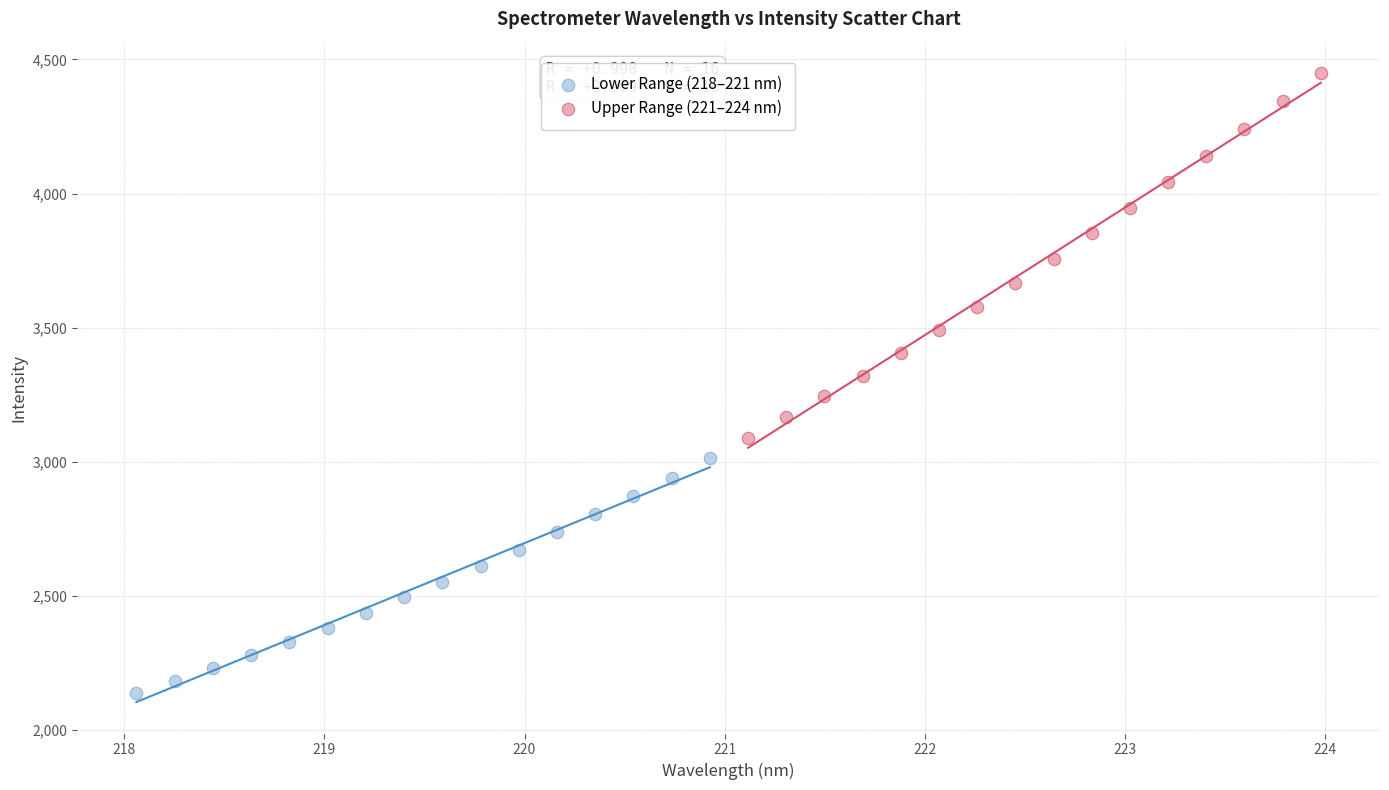

What are all the series names shown in the legend?

Lower Range (218–221 nm), Upper Range (221–224 nm)